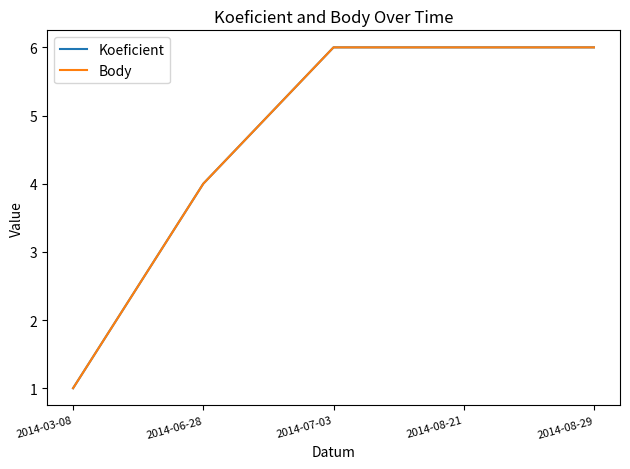

At which label does Body reach its peak?

2014-07-03